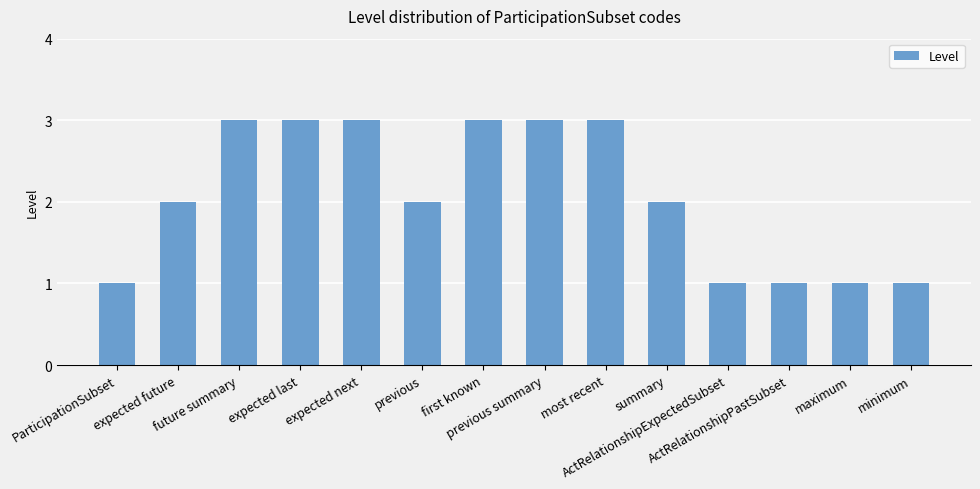

How many categories are shown in the chart?

14